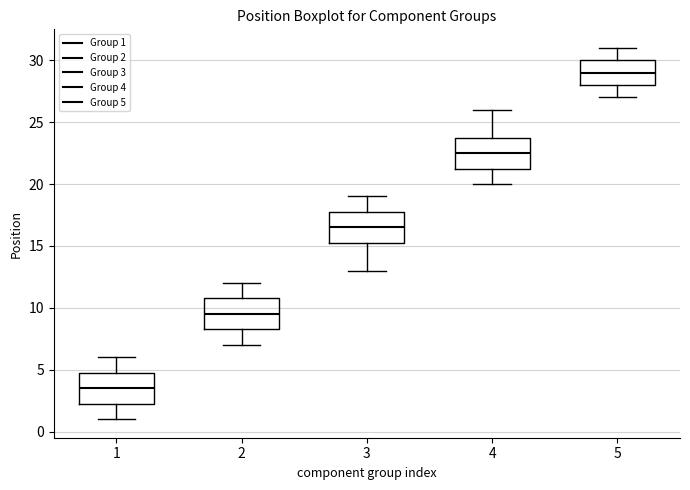

Which box has the highest median line?

5